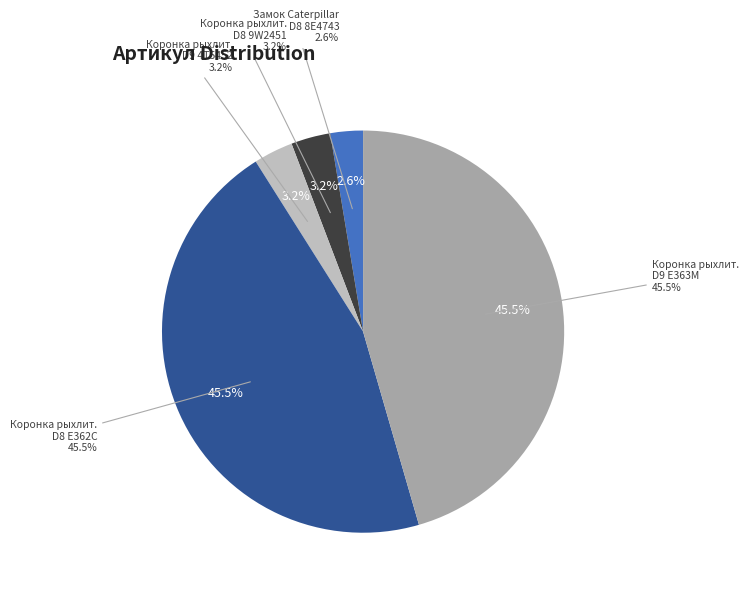

Is it true that Замок Caterpillar D8 8E4743 is 8% of the pie?

False